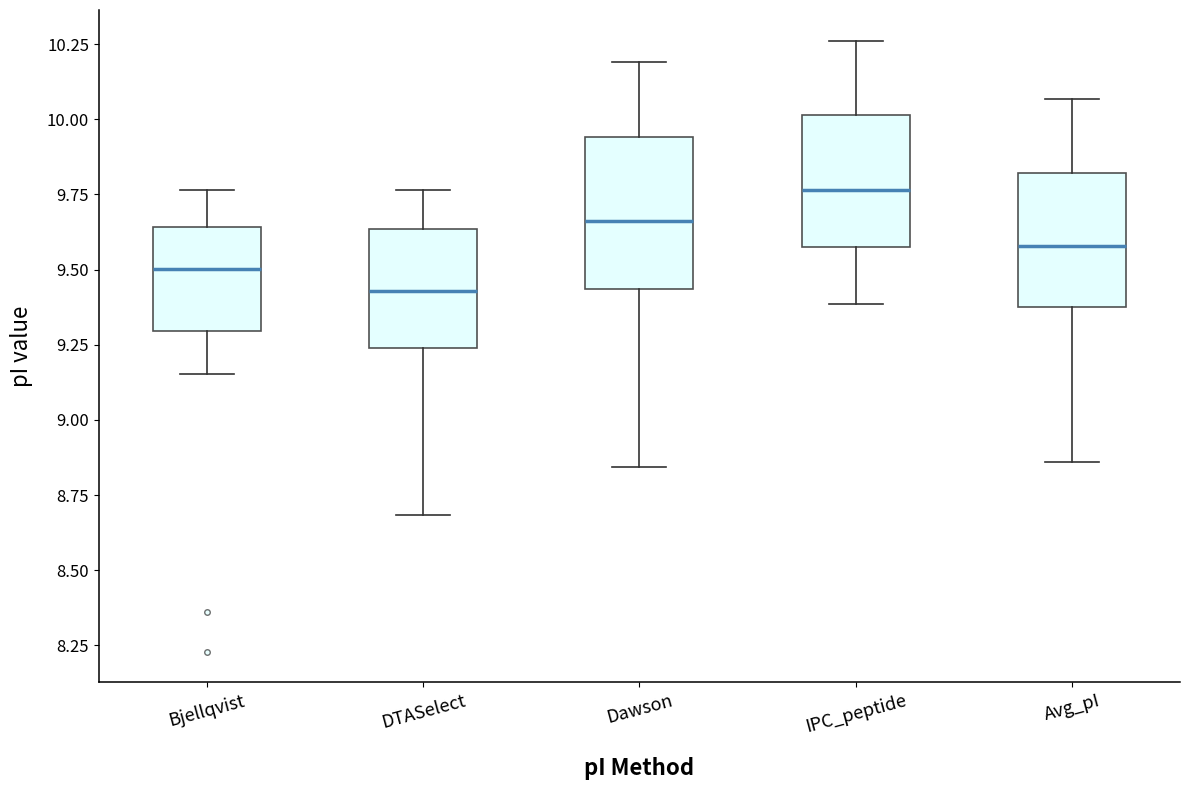

Reading left to right, transcribe this box plot: for each box, give where its median line is, the range the box spans, and where its two whiskers end, as read against the y-axis. The values are not printed on the chart, so give them approximately, as read against the axis.

Bjellqvist: median 9.50, box 9.30 to 9.65, whiskers 9.15 to 9.75
DTASelect: median 9.45, box 9.25 to 9.65, whiskers 8.70 to 9.75
Dawson: median 9.65, box 9.45 to 9.95, whiskers 8.85 to 10.20
IPC_peptide: median 9.75, box 9.60 to 10.00, whiskers 9.40 to 10.25
Avg_pI: median 9.60, box 9.35 to 9.80, whiskers 8.85 to 10.05